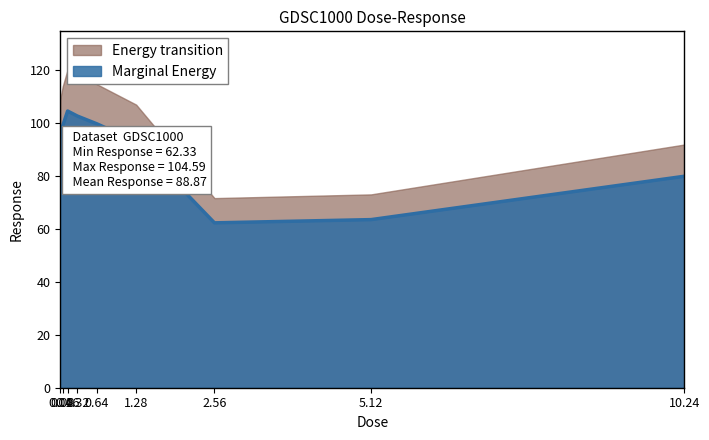

What is the difference between the values at 10.24 and 0.08?

19.1